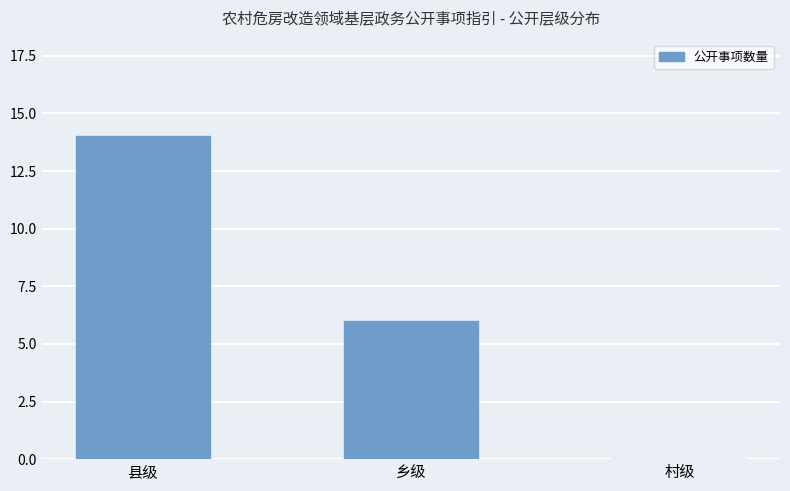

What is the change in value from 乡级 to 村级?

-6